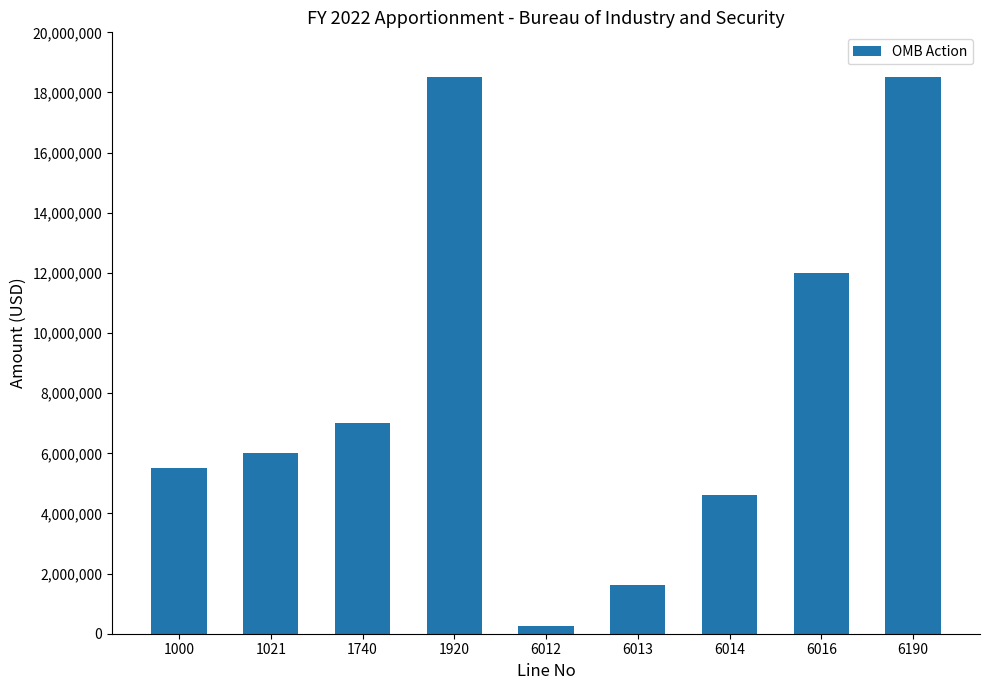

Reading right to left, what are all the values shown in this chart?

18500000	12000000	4619793	1617302	262905	18500000	7000000	6000000	5500000